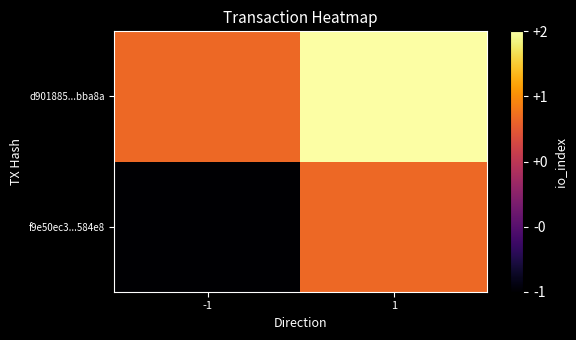

List the series in order of their peak value, lowest first.

f9e50ec3...584e8, d901885...bba8a